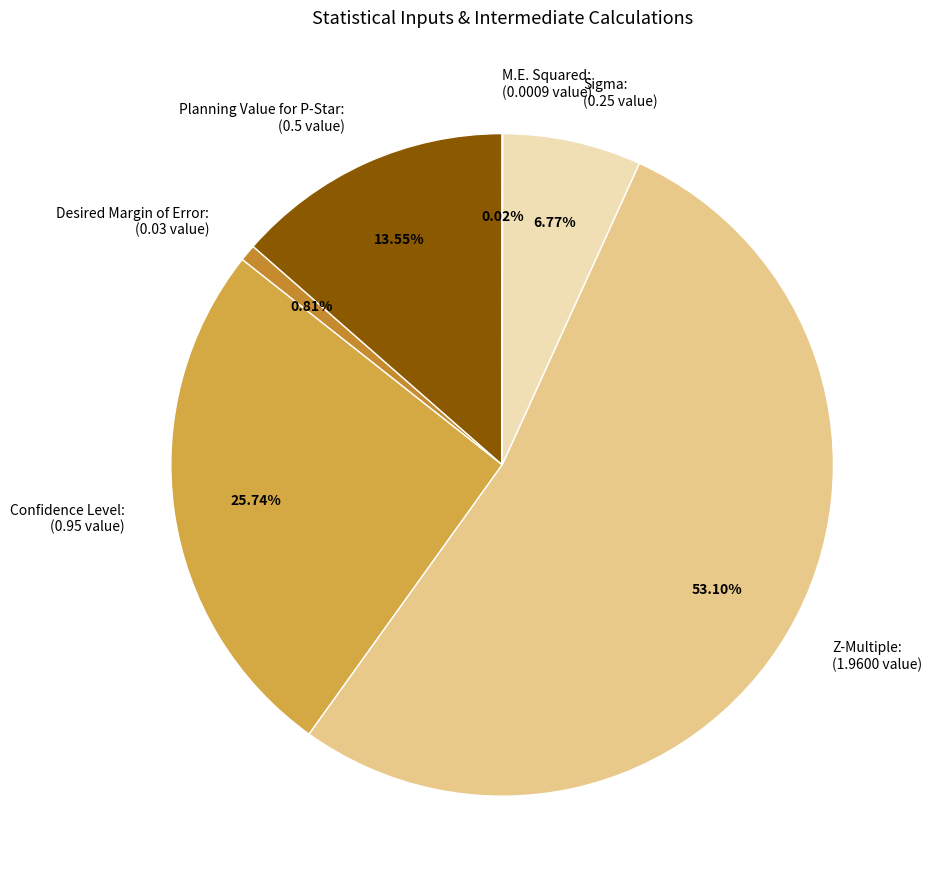

Which has a higher value, Desired Margin of Error: or Planning Value for P-Star:?

Planning Value for P-Star: